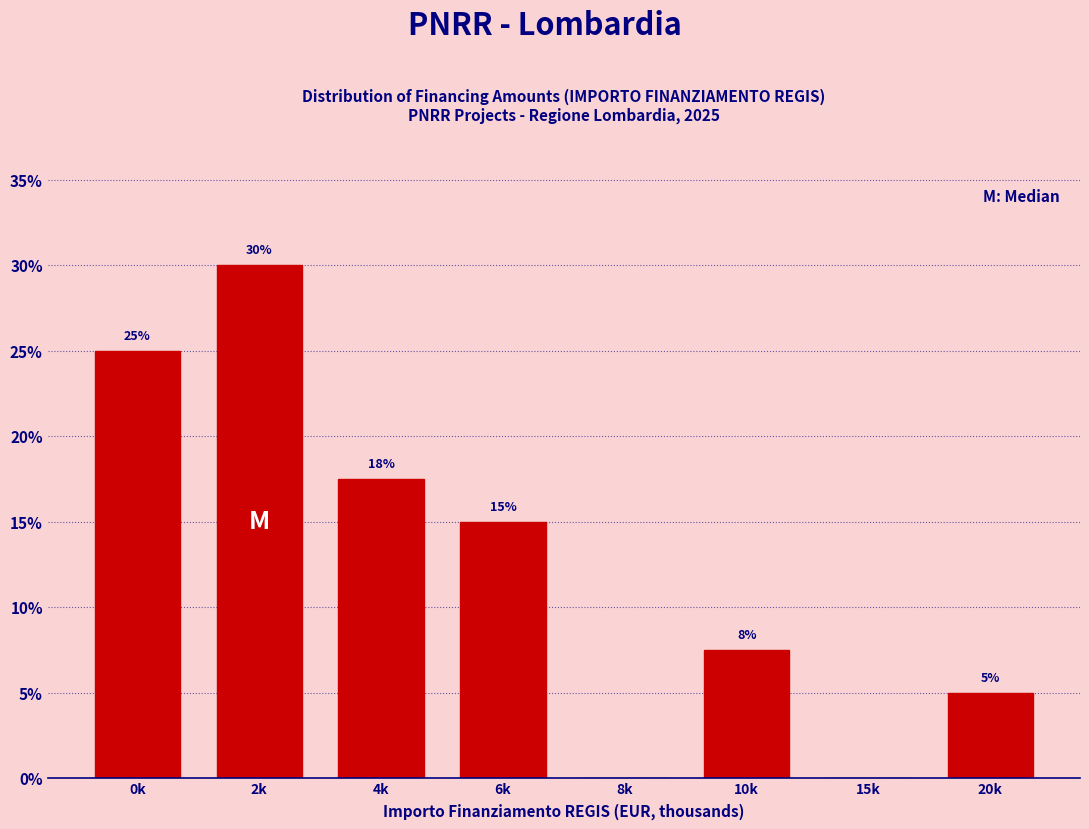

Which category has the highest value across all series?

2k